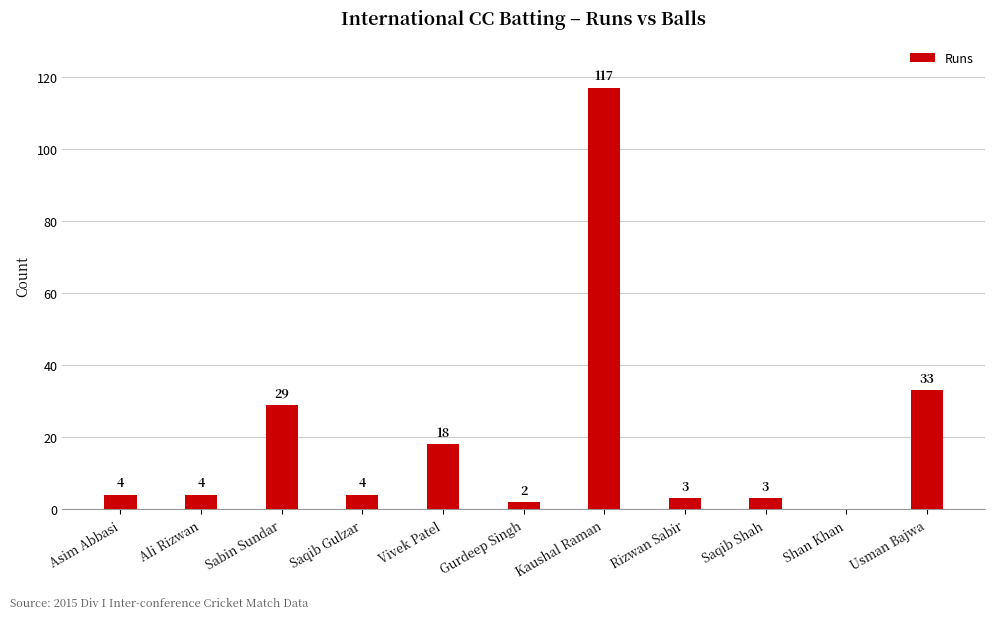

What is the approximate value at Kaushal Raman?

117